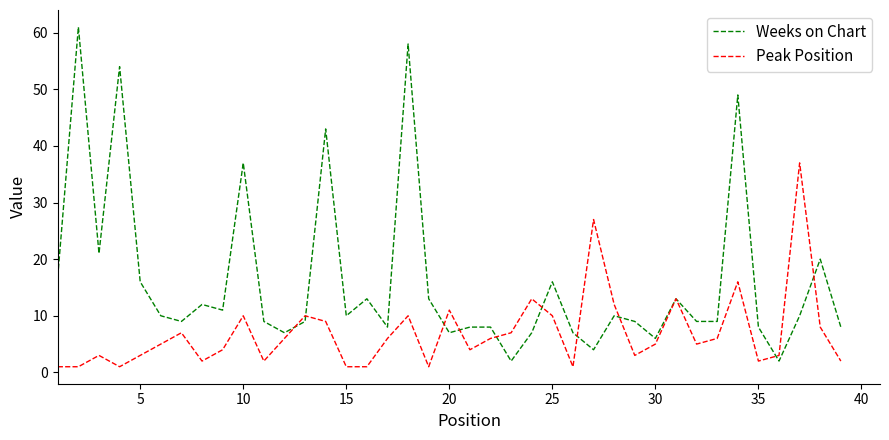

Which series has the largest total across all categories?

Weeks on Chart